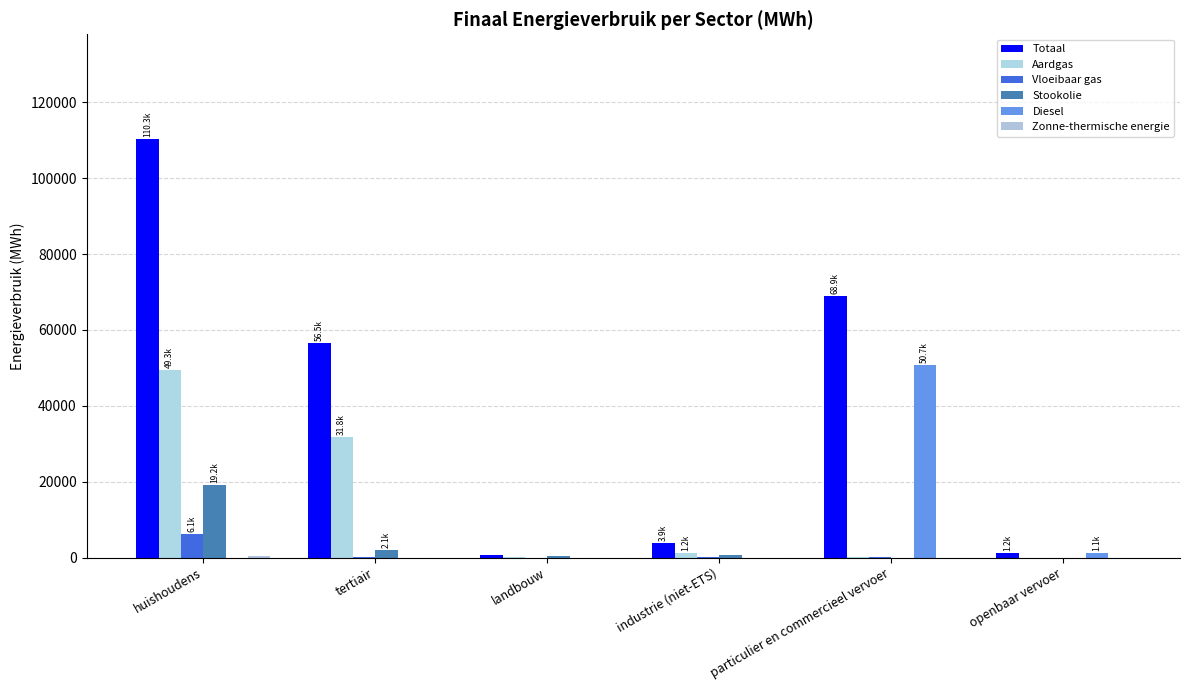

Reading right to left, transcribe all the data shown in this chart.

Totaal: openbaar vervoer=1195.3	particulier en commercieel vervoer=68917.4	industrie (niet-ETS)=3932.4	landbouw=615.9	tertiair=56502.0	huishoudens=110347.5
Aardgas: openbaar vervoer=0.0	particulier en commercieel vervoer=151.0	industrie (niet-ETS)=1184.2	landbouw=47.6	tertiair=31798.5	huishoudens=49345.6
Vloeibaar gas: openbaar vervoer=0.0	particulier en commercieel vervoer=126.6	industrie (niet-ETS)=240.6	landbouw=3.7	tertiair=249.3	huishoudens=6113.5
Stookolie: openbaar vervoer=0.0	particulier en commercieel vervoer=0.0	industrie (niet-ETS)=756.7	landbouw=414.9	tertiair=2108.4	huishoudens=19211.9
Diesel: openbaar vervoer=1132.4	particulier en commercieel vervoer=50693.1	industrie (niet-ETS)=0.0	landbouw=0.0	tertiair=0.0	huishoudens=0.0
Zonne-thermische energie: openbaar vervoer=0.0	particulier en commercieel vervoer=0.0	industrie (niet-ETS)=0.0	landbouw=0.0	tertiair=0.0	huishoudens=392.8